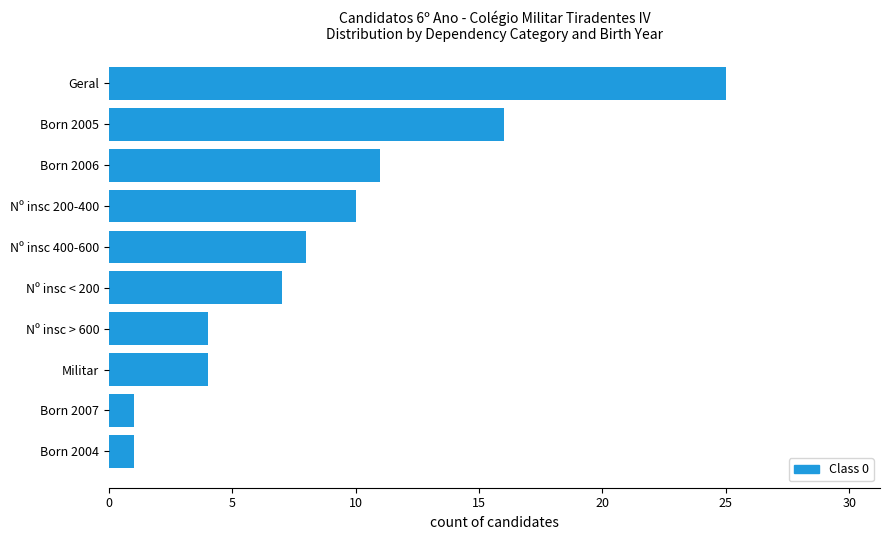

What is the sum of all values?

87